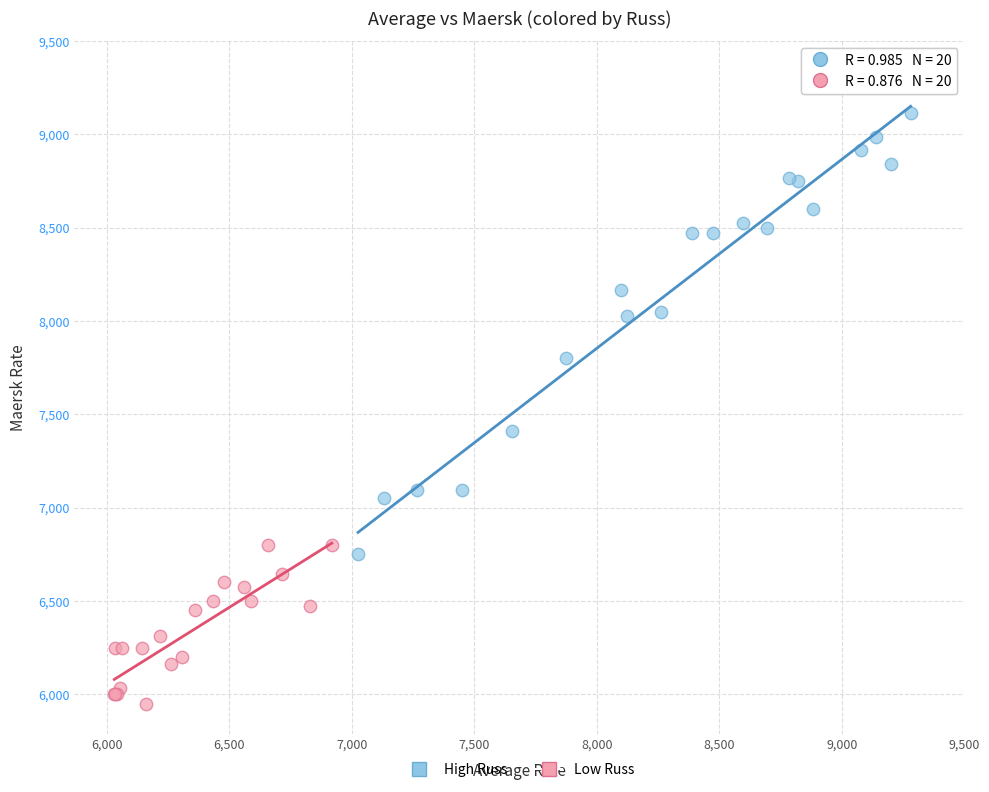

Which series reaches the minimum Y coordinate?

Low Russ